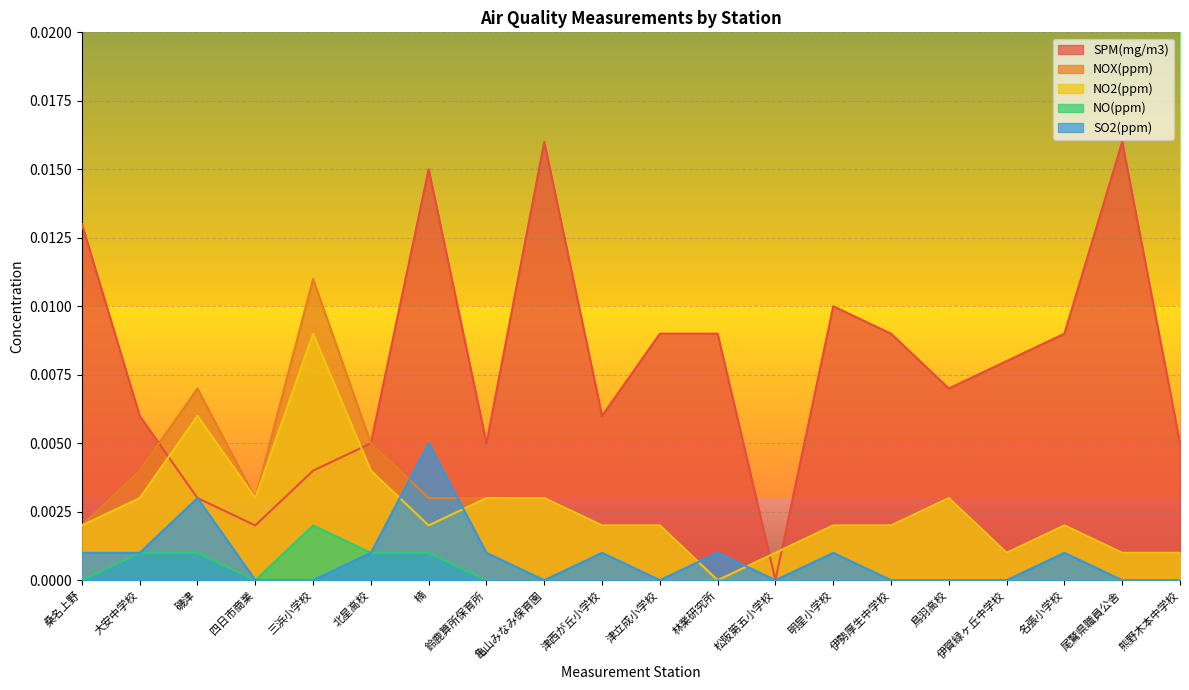

How many series are shown in this chart?

5